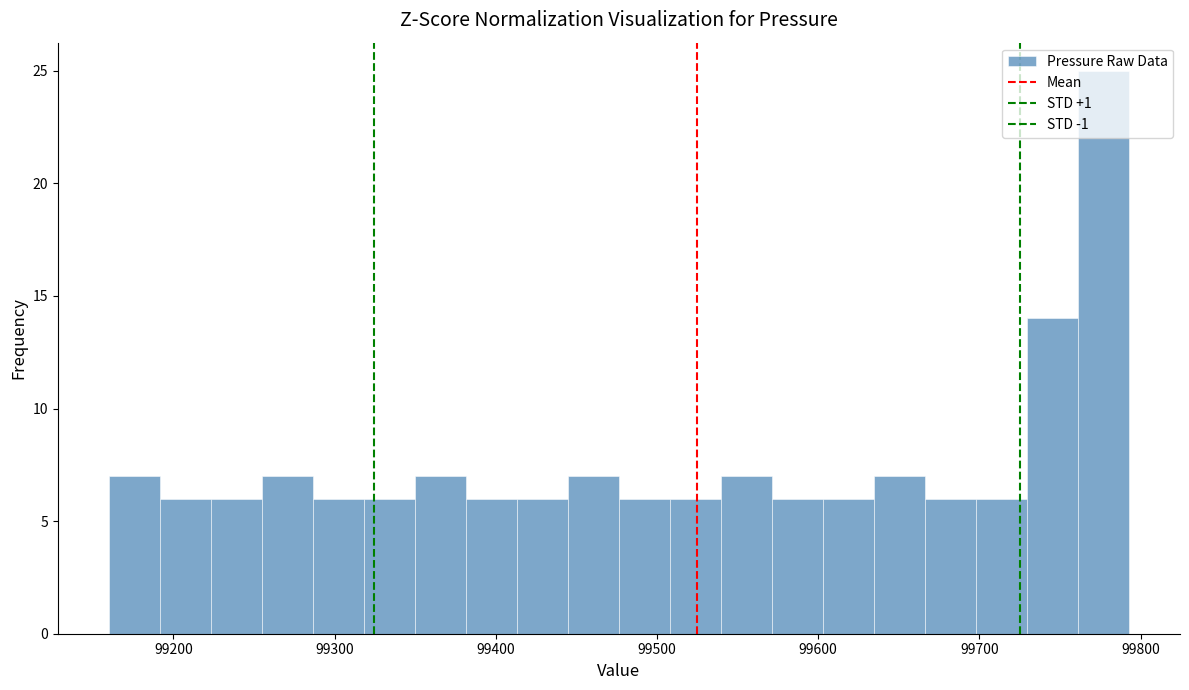

Read against the x-axis, roughly where is the centre of the tallest bar?

99780